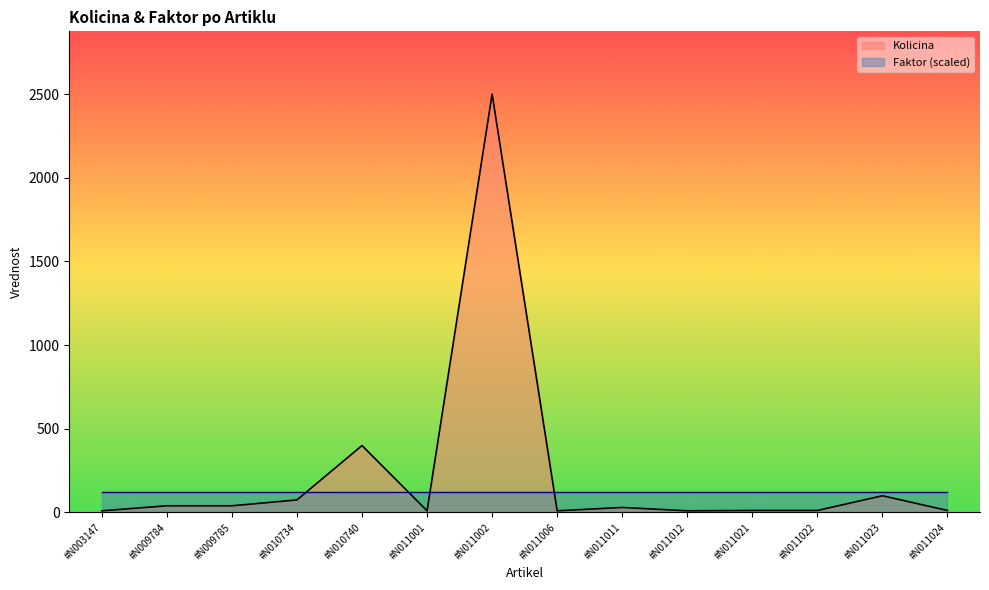

What is the maximum value shown in the chart?

2500